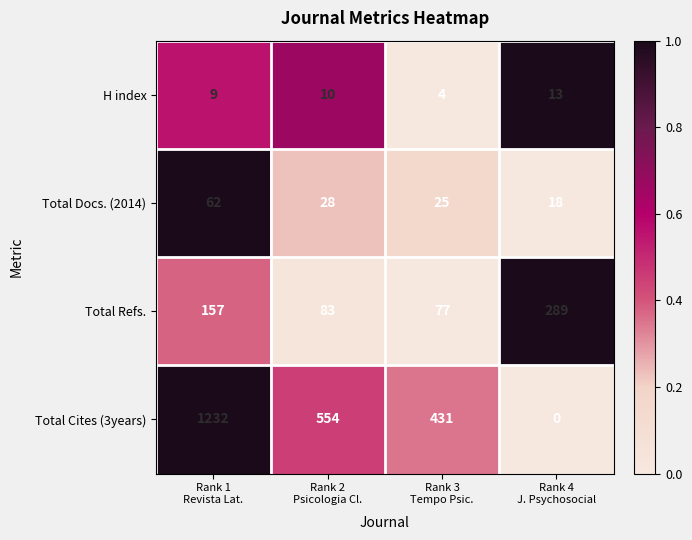

Which series has the largest range (max minus min)?

Total Cites (3years)